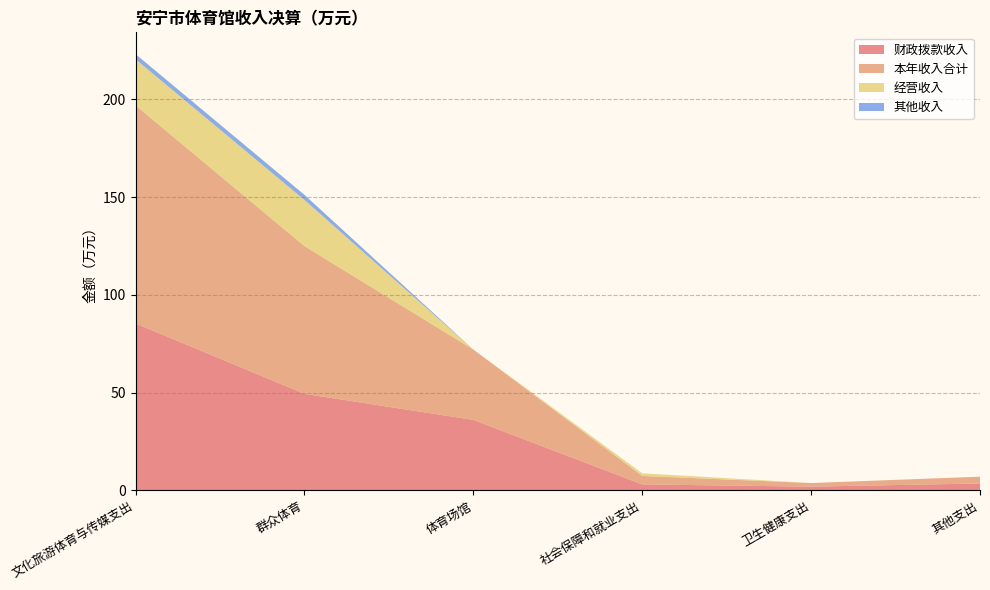

Reading left to right, extract all data points from this chart.

财政拨款收入: 文化旅游体育与传媒支出=85.3	群众体育=49.3	体育场馆=36.0	社会保障和就业支出=3.0	卫生健康支出=1.9	其他支出=3.5
本年收入合计: 文化旅游体育与传媒支出=111.6	群众体育=75.6	体育场馆=36.0	社会保障和就业支出=4.3	卫生健康支出=1.9	其他支出=3.5
经营收入: 文化旅游体育与传媒支出=23.6	群众体育=23.6	体育场馆=0.0	社会保障和就业支出=1.3	卫生健康支出=0.0	其他支出=0.0
其他收入: 文化旅游体育与传媒支出=2.6	群众体育=2.6	体育场馆=0.0	社会保障和就业支出=0.0	卫生健康支出=0.0	其他支出=0.0